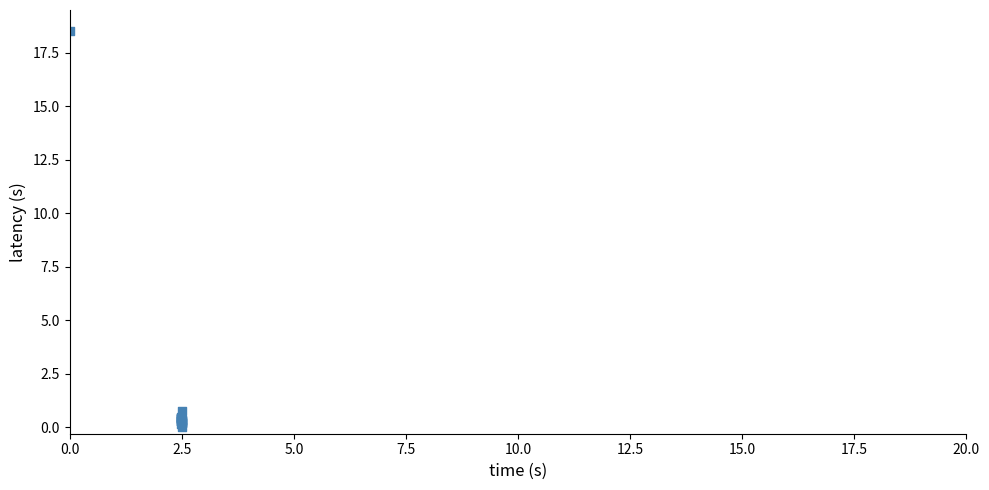

What Y value in the scatter plot is closest to 9?

0.8